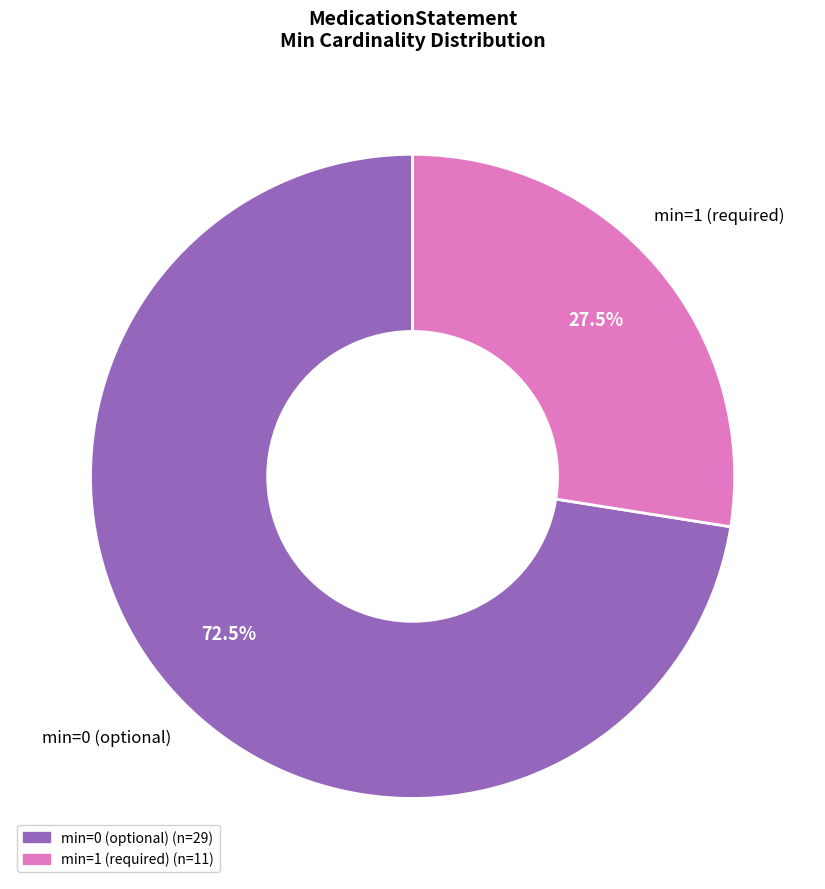

Which slice is the smallest?

min=1 (required)